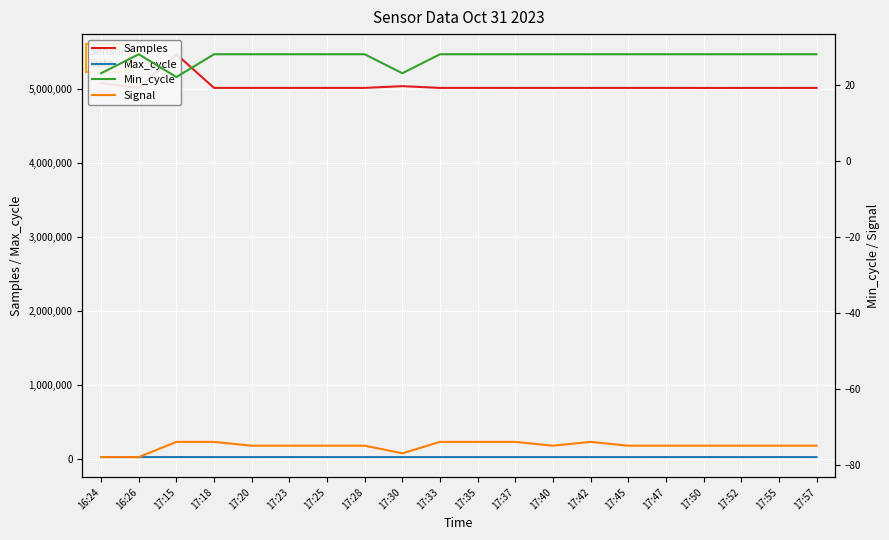

Is the value of Signal at 17:30 greater than the value of Min_cycle at 17:18?

No